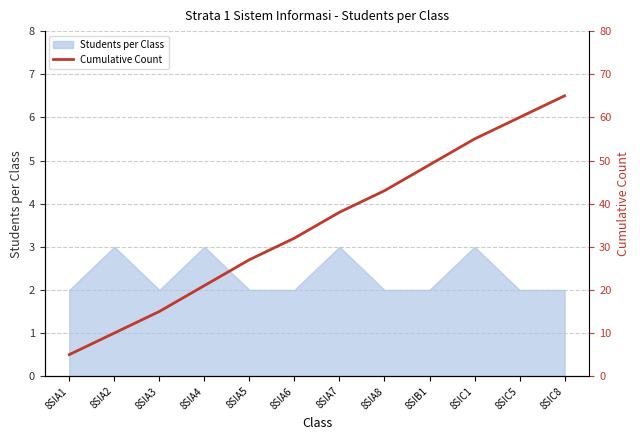

What value does the data have at 8SIA5?

27